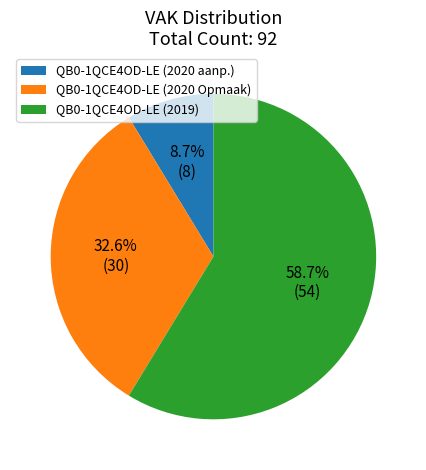

How many segments does this pie chart have?

3